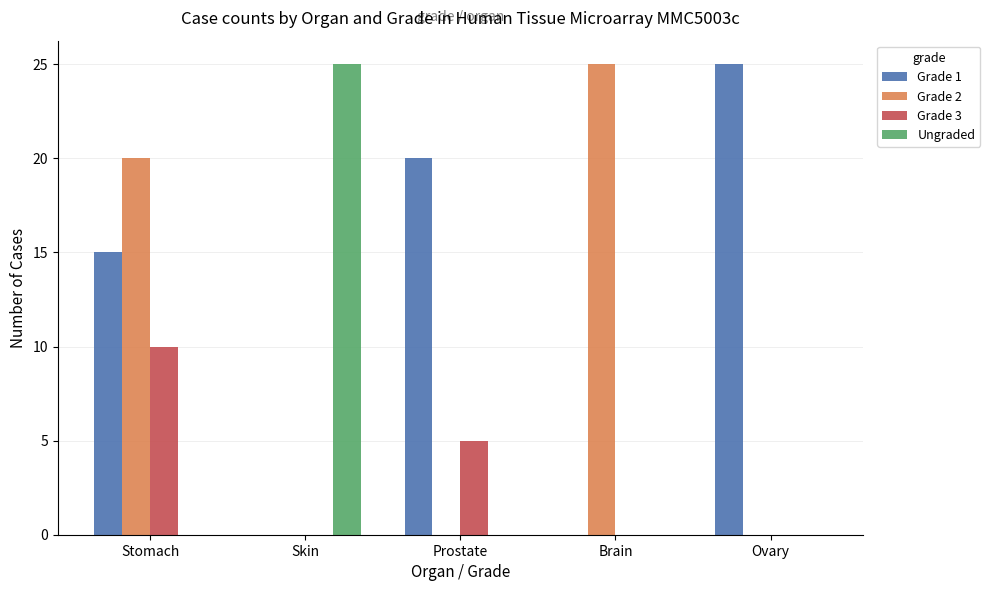

What is the total value across all series at Prostate?

25